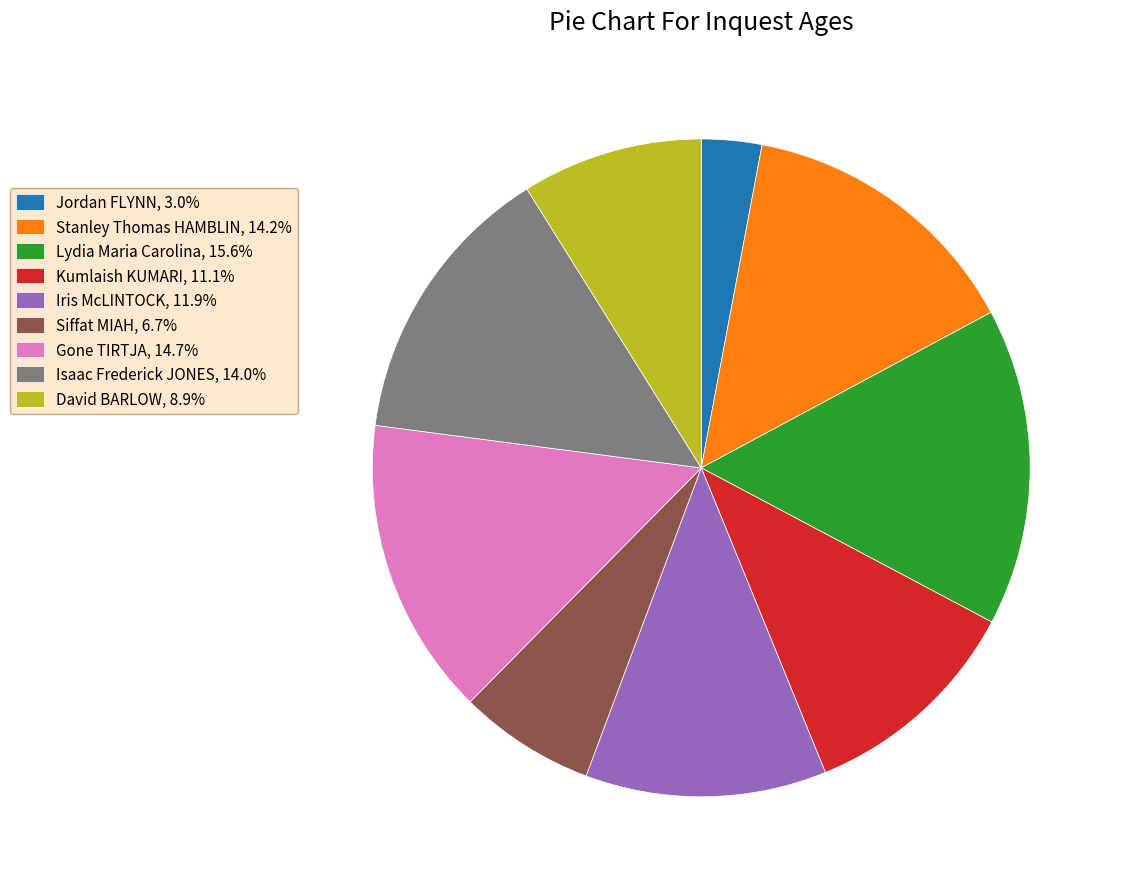

Is the sum of Isaac Frederick JONES and Siffat MIAH greater than half?

No